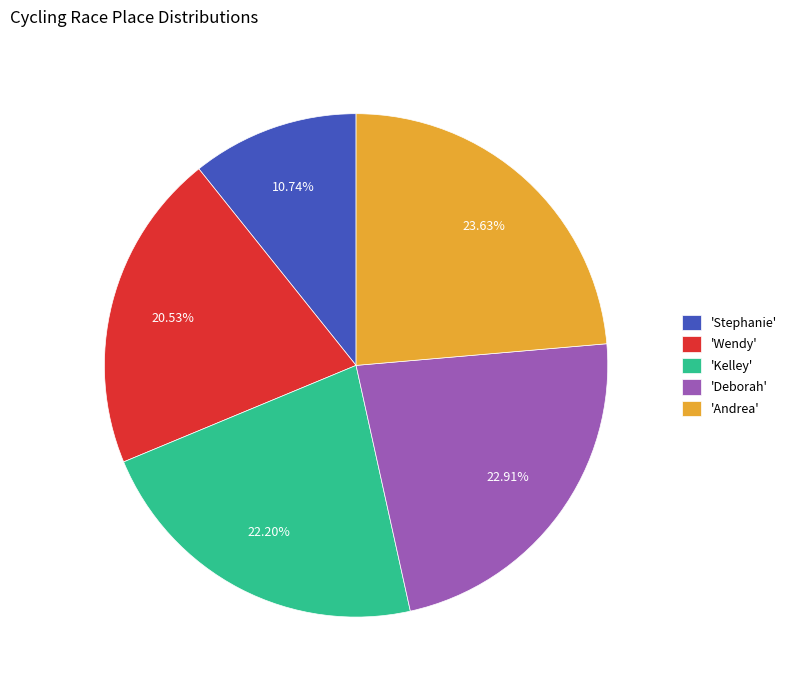

Between 'Stephanie' and 'Wendy', which is larger?

'Wendy'